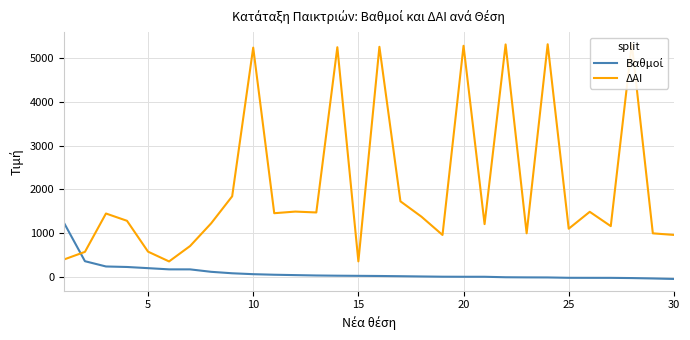

Which series has the largest total across all categories?

ΔΑΙ